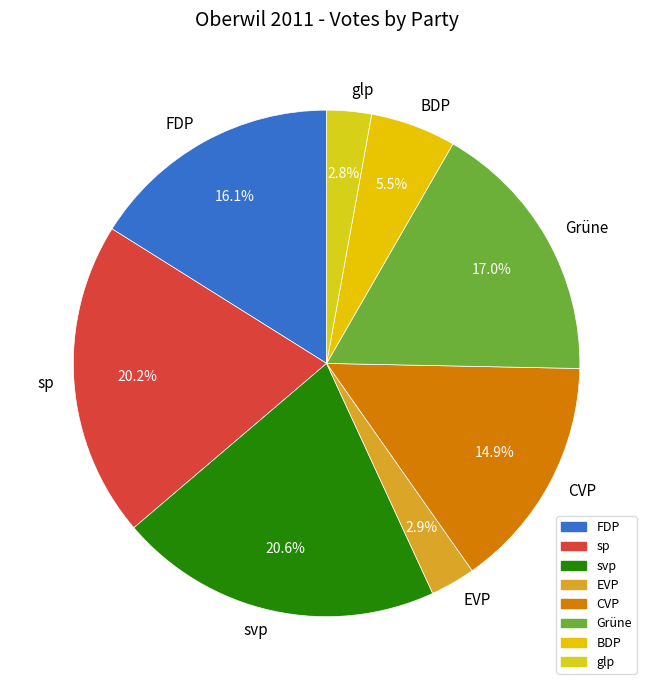

Which has a higher value, FDP or Grüne?

Grüne